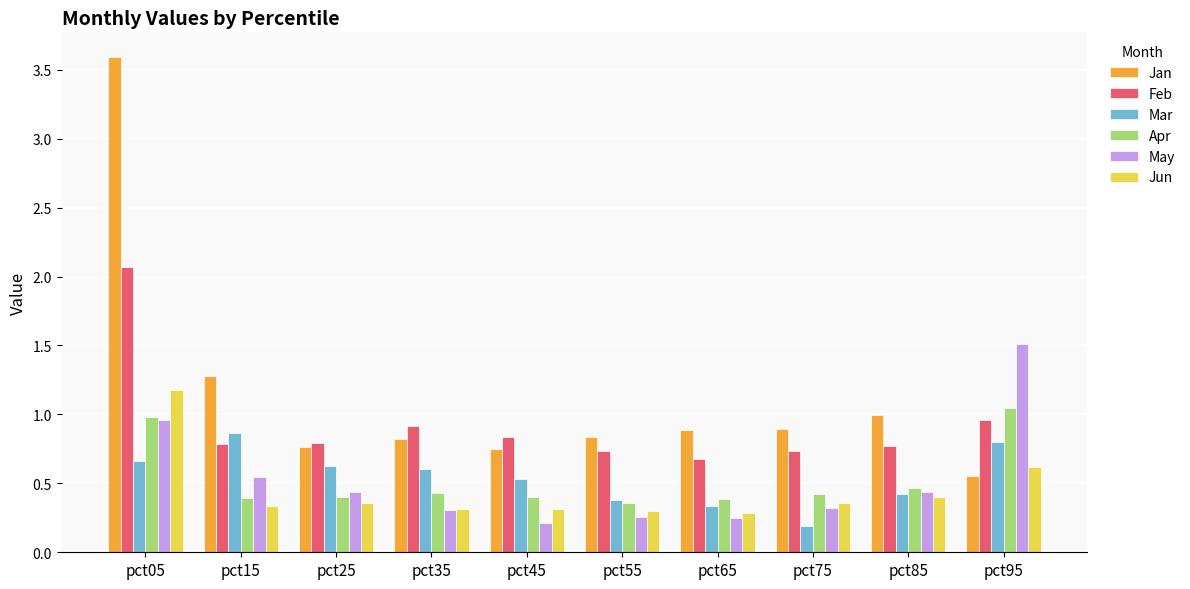

Count the number of data series in this chart.

6